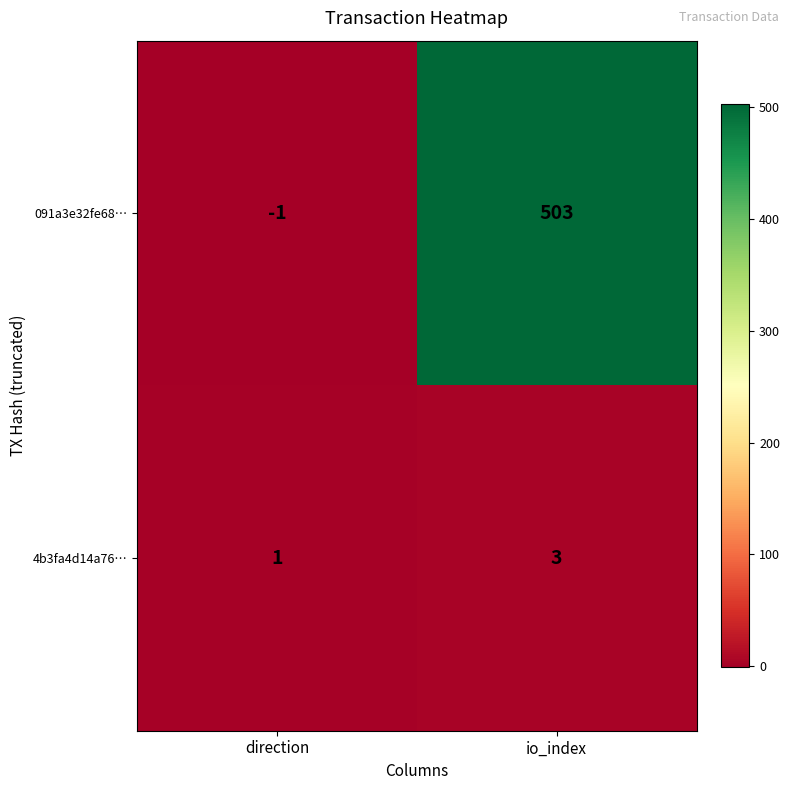

The 091a3e32fe68… series shows -1 at direction. True or false?

True